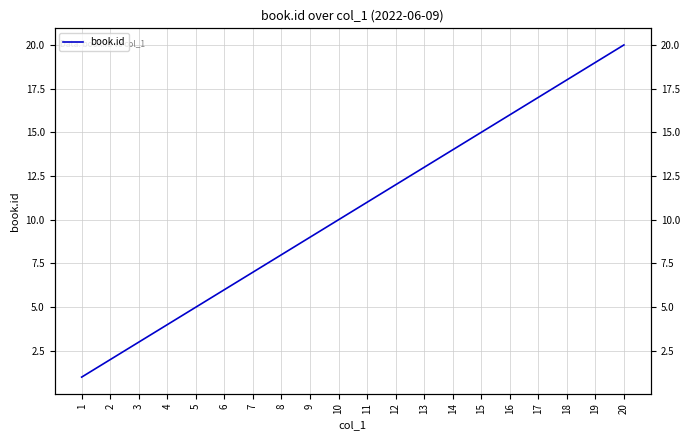

How many data points does each series have?

20